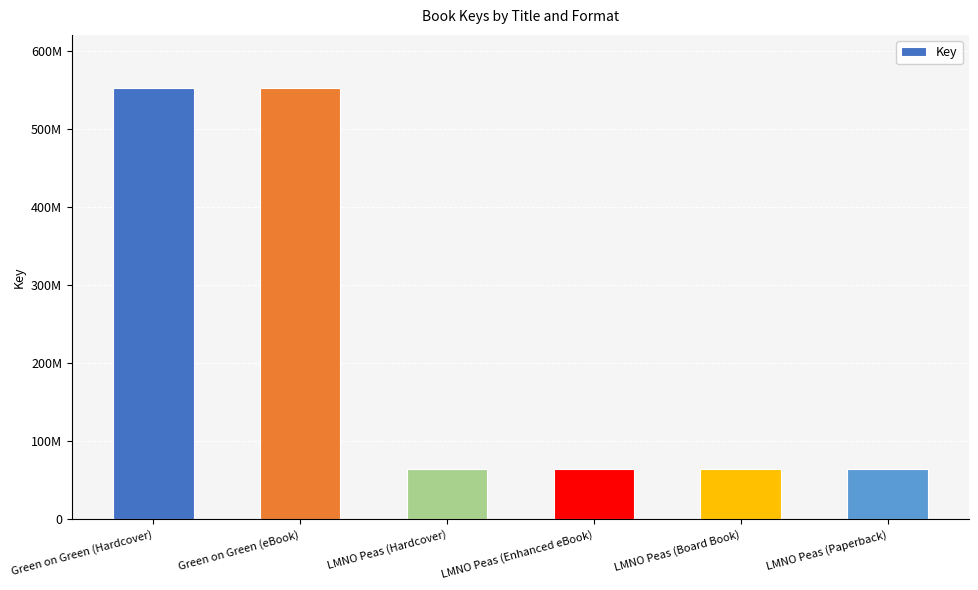

Where is the data nearest to the value 307867275?

LMNO Peas (Hardcover)